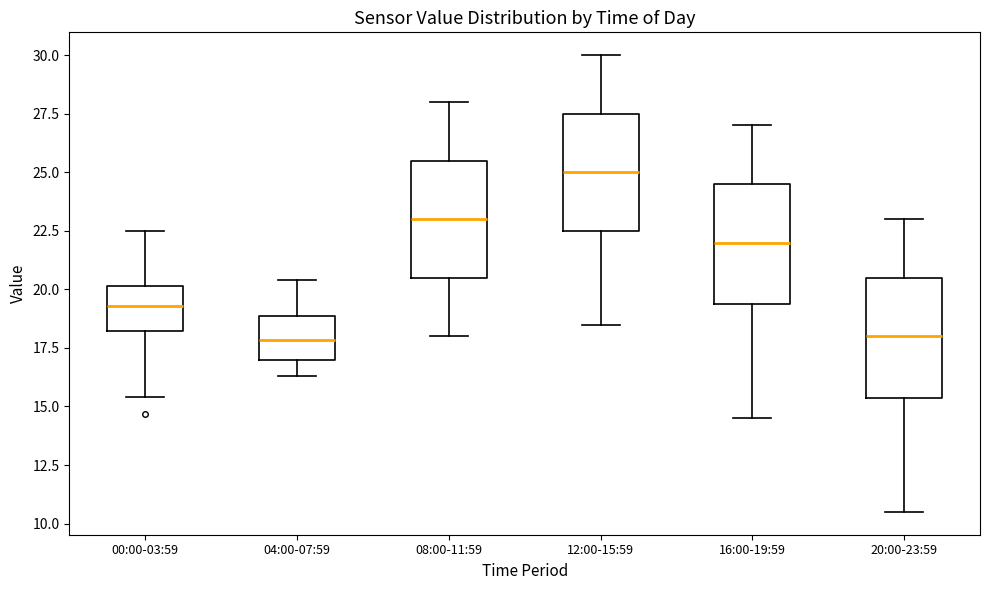

Which box has the highest median line?

12:00-15:59